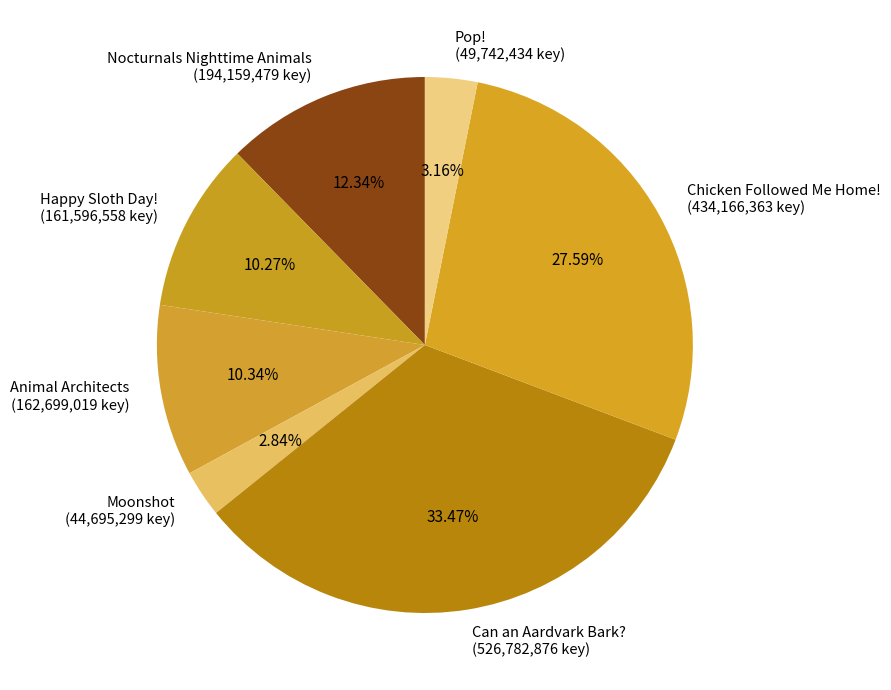

Is there any slice that represents more than half of the pie?

No